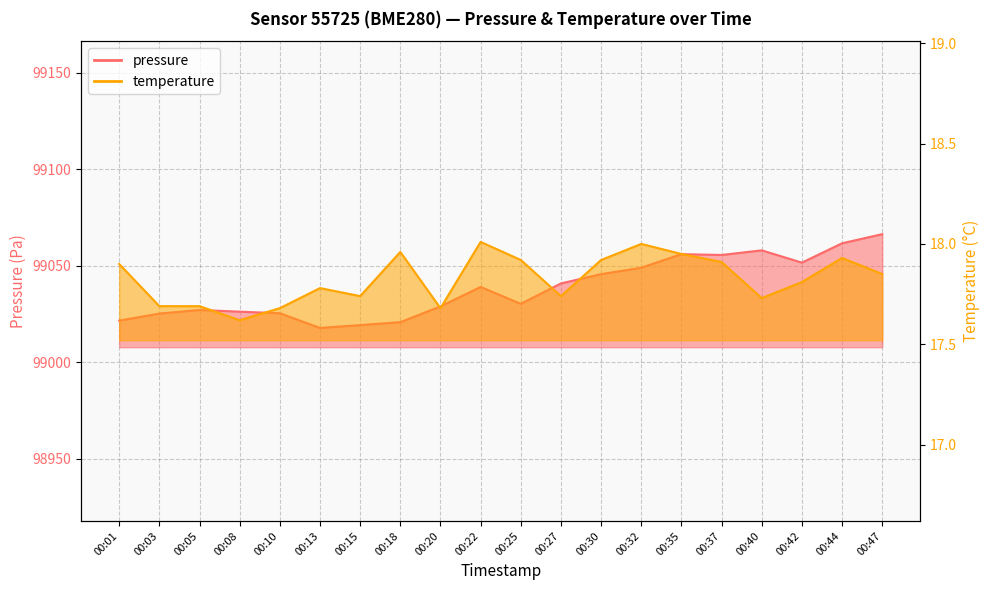

What is the smallest value displayed?

17.6